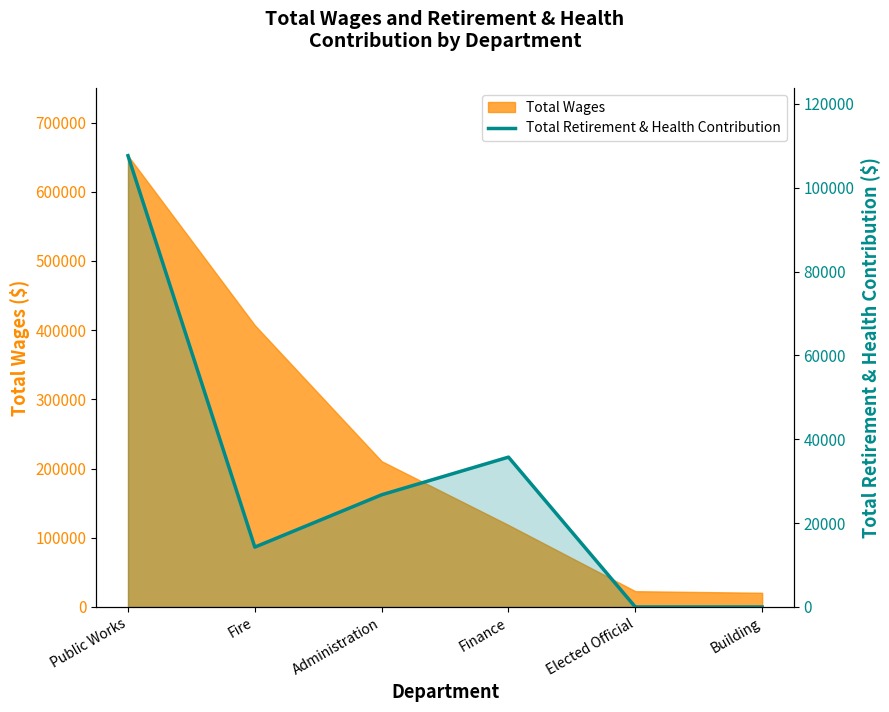

How many lines are shown in the chart?

1